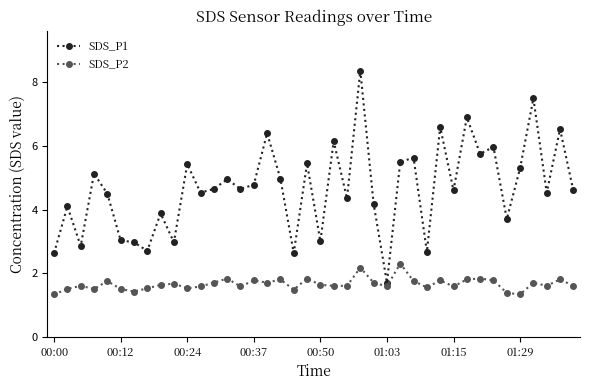

How many SDS_P2 values are between 1 and 2?

38